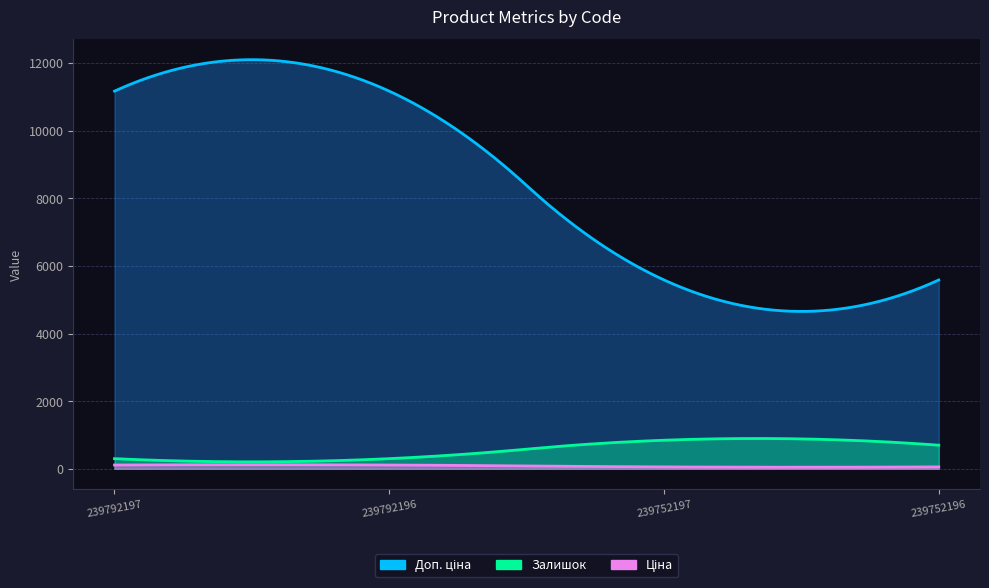

Reading left to right, list all the values displayed in this chart.

Залишок: 239792197=300.0	239792196=300.0	239752197=845.0	239752196=698.0
Ціна: 239792197=111.7	239792196=111.7	239752197=55.9	239752196=55.9
Доп. ціна: 239792197=11169.0	239792196=11169.0	239752197=5585.0	239752196=5585.0